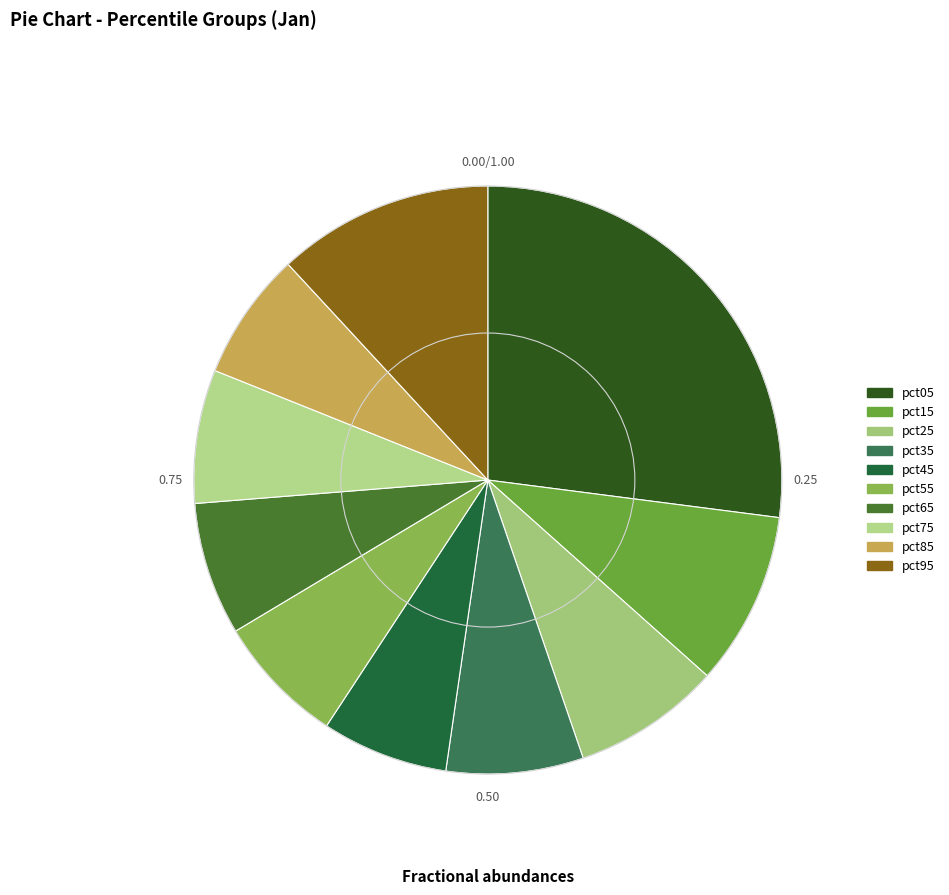

Is it true that pct85 is 7% of the pie?

True